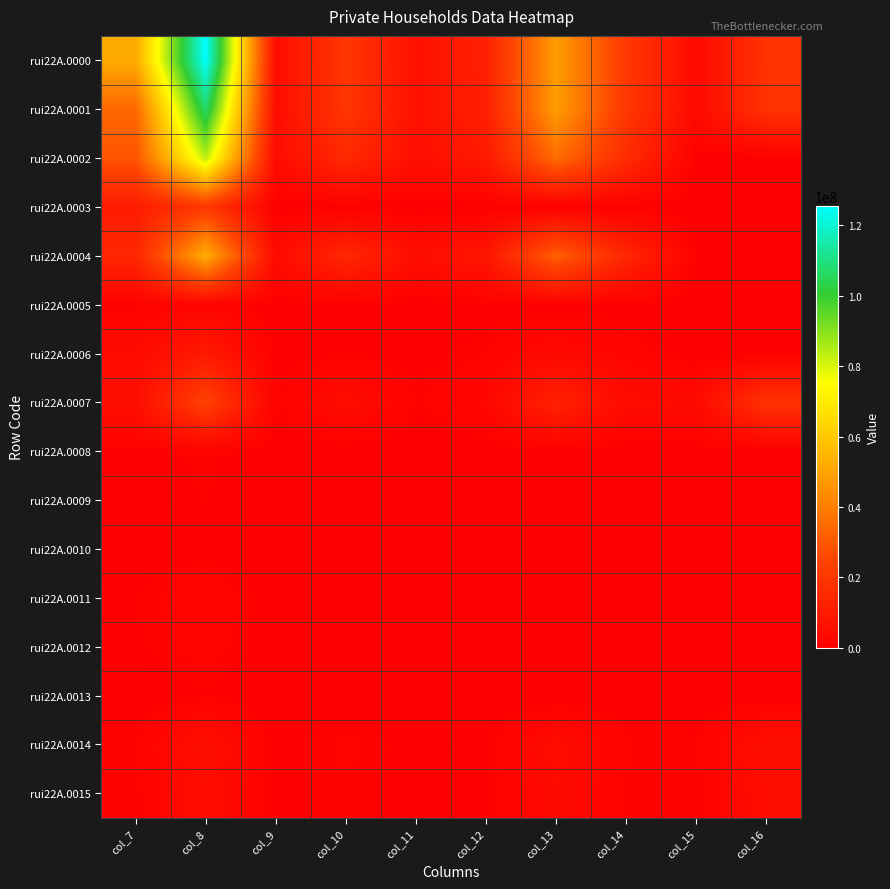

List the series in order of their peak value, highest first.

rui22A.0000, rui22A.0001, rui22A.0002, rui22A.0004, rui22A.0007, rui22A.0003, rui22A.0006, rui22A.0014, rui22A.0015, rui22A.0011, rui22A.0012, rui22A.0005, rui22A.0008, rui22A.0009, rui22A.0013, rui22A.0010